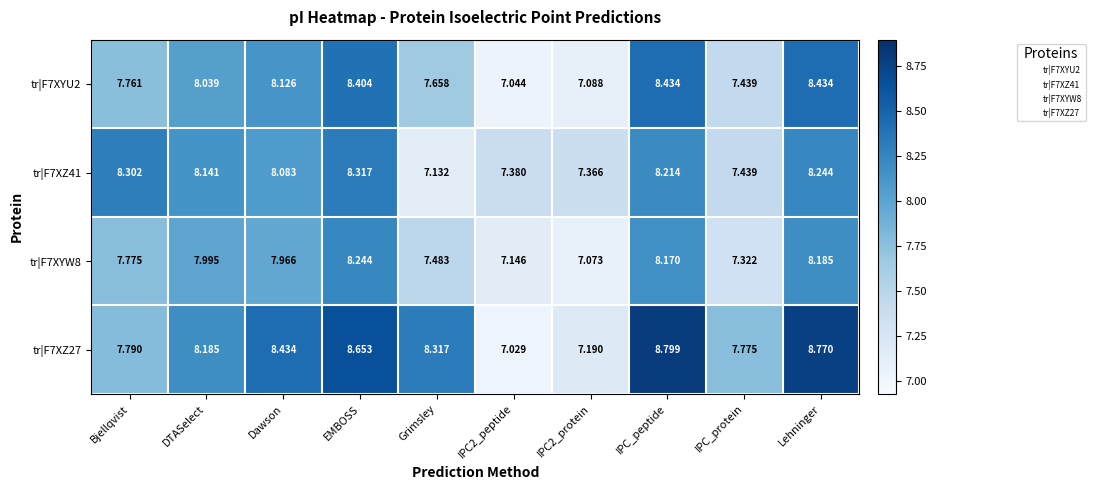

What is the difference between the highest and lowest values at DTASelect?

0.2